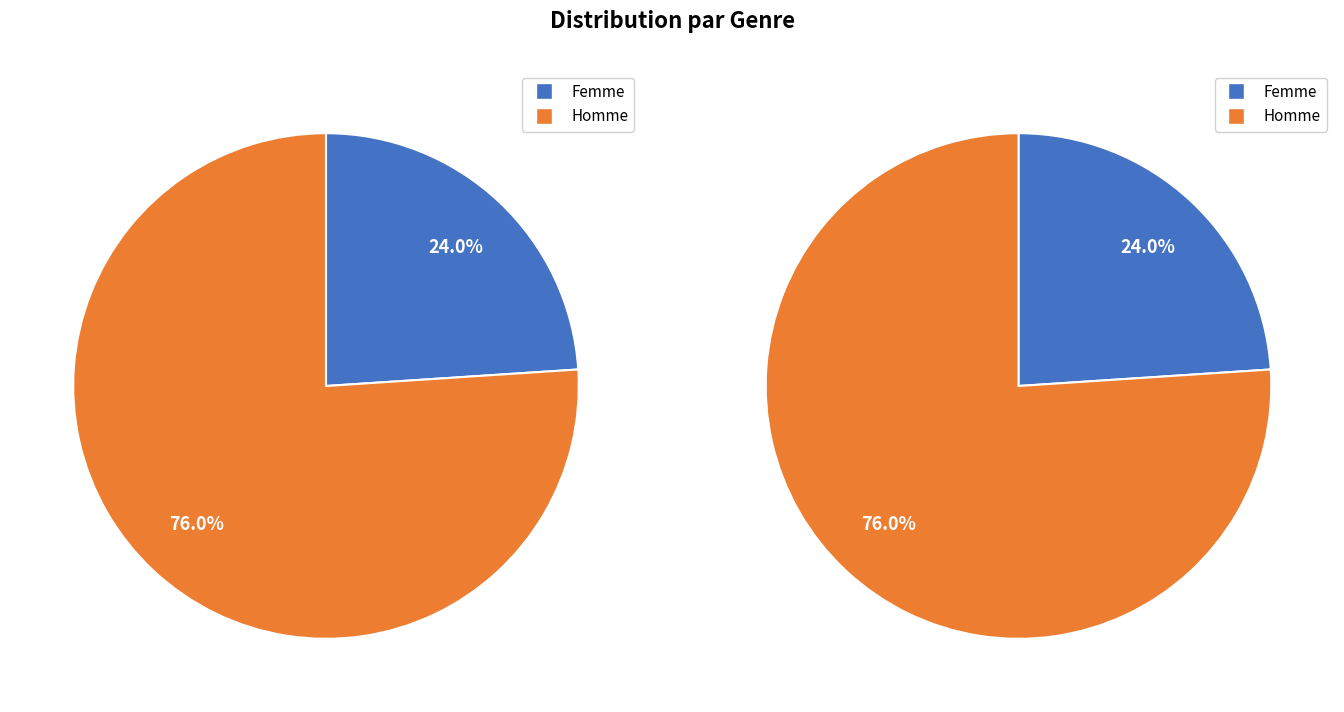

Is it true that Femme is 39% of the pie?

False